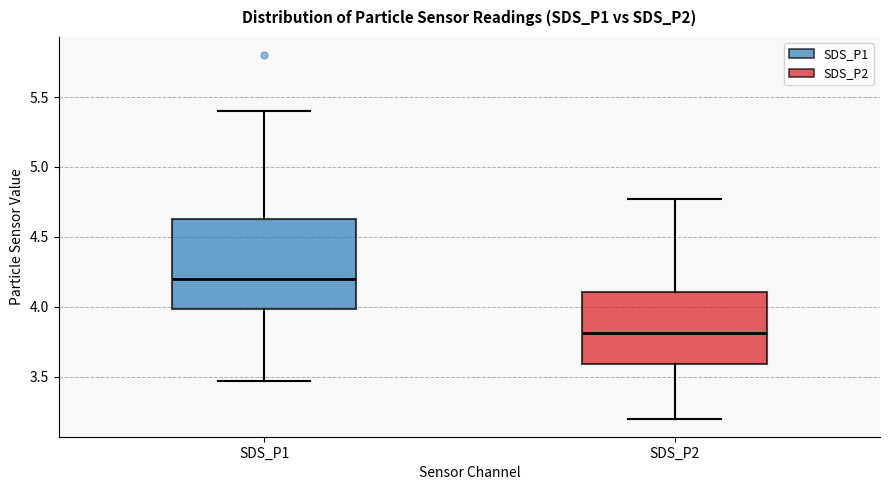

Comparing the boxes themselves (not the whiskers), which one is the tallest?

SDS_P1